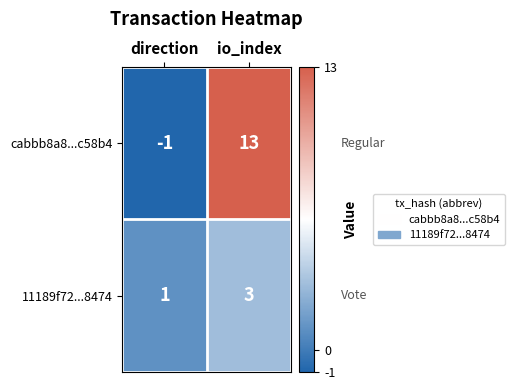

What is the spread (max minus min) of values at direction?

2